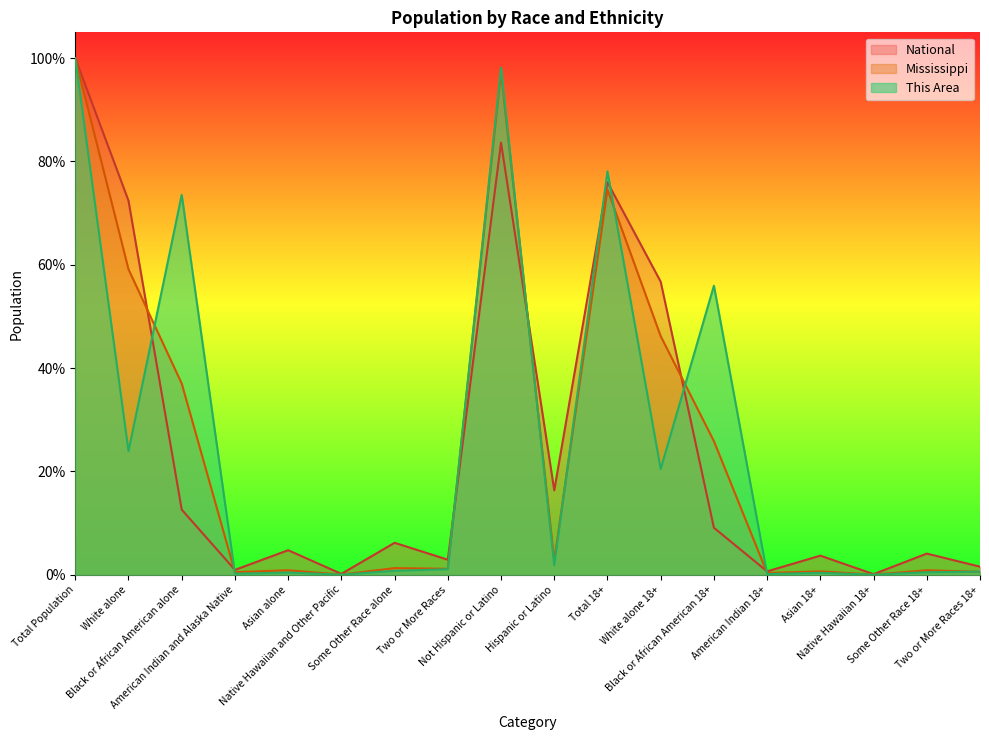

What is the maximum value for This Area?

1.0